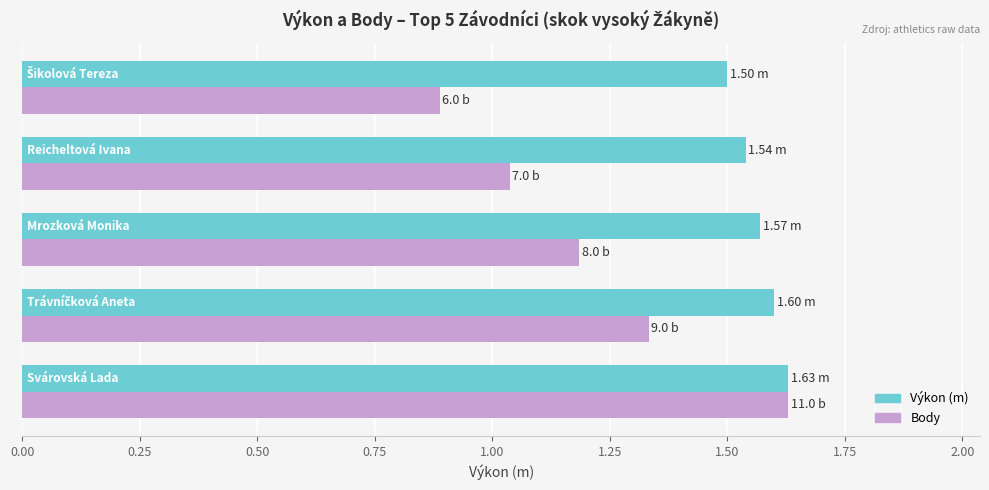

How many distinct data groups are displayed?

2